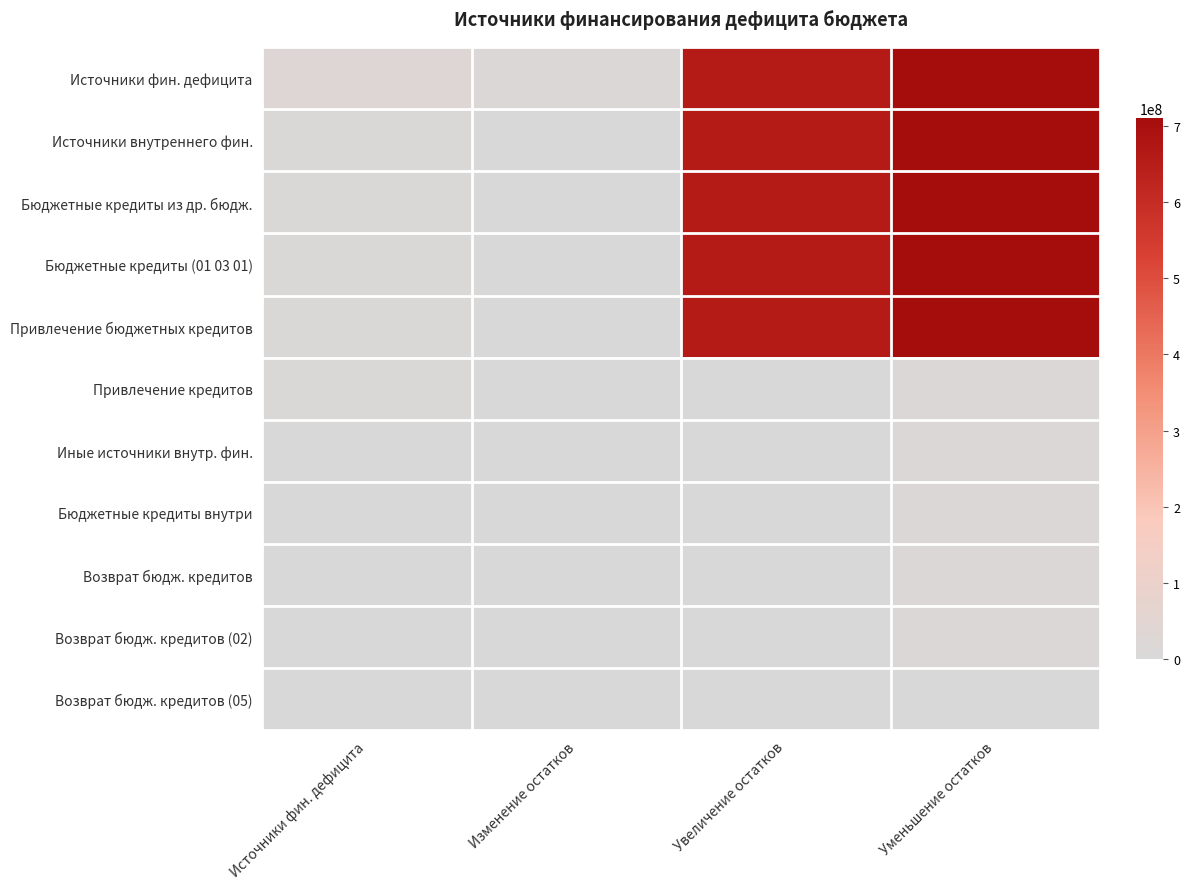

What is the spread (max minus min) of values at Уменьшение остатков?

710113031.5